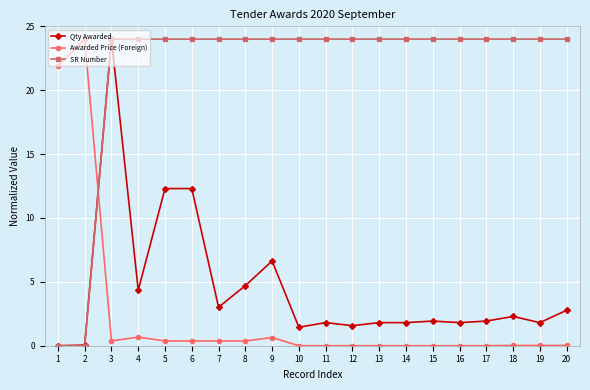

What is the greatest value displayed?

24.0